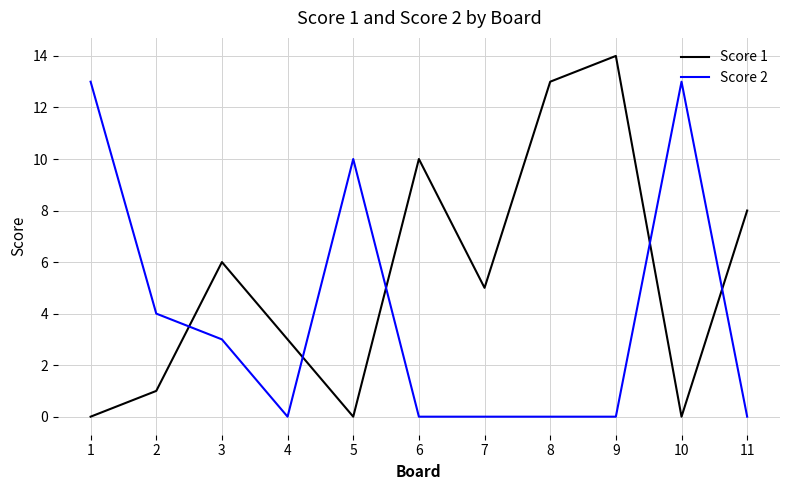

Which series has the largest total across all categories?

Score 1